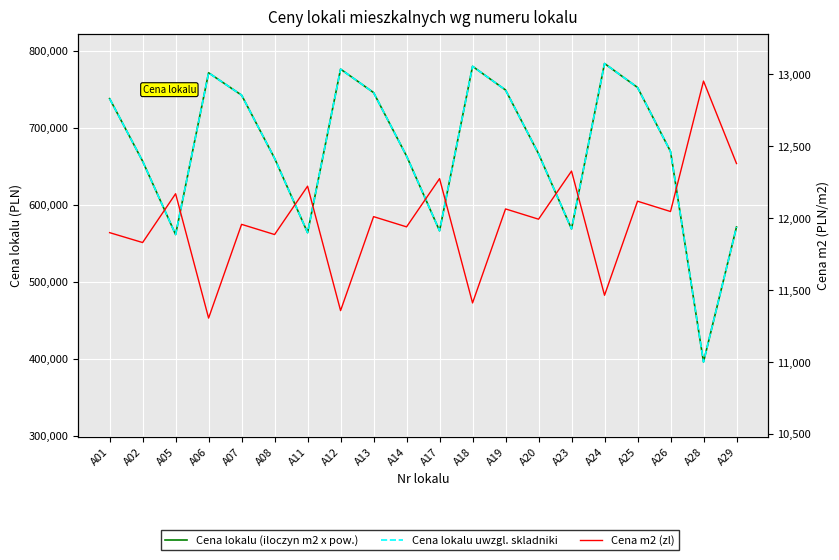

Which category has the highest value in the Cena lokalu uwzgl. skladniki series?

A24